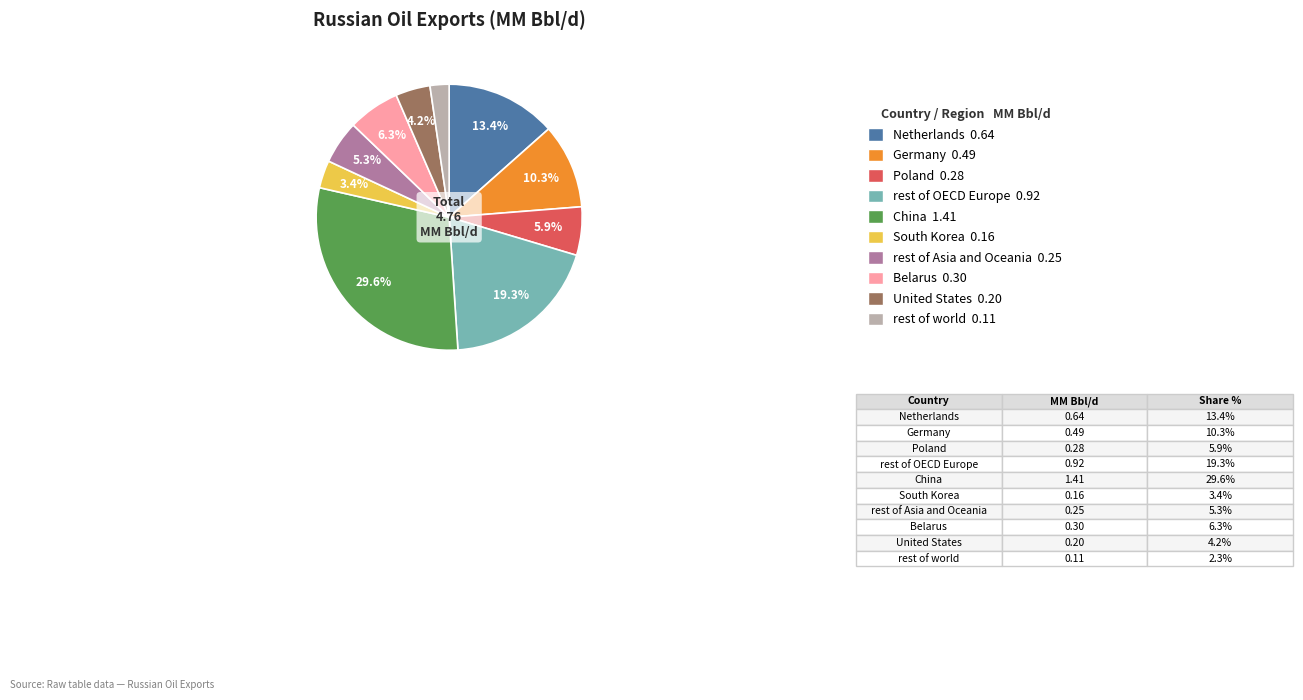

Count the number of slices in the pie.

10